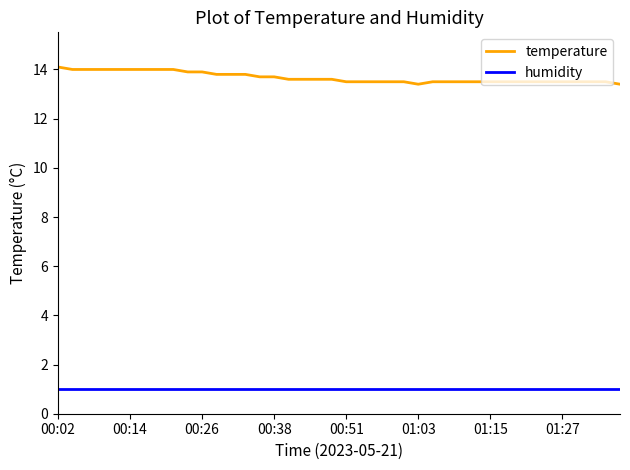

What is the average value of the humidity series?

1.0